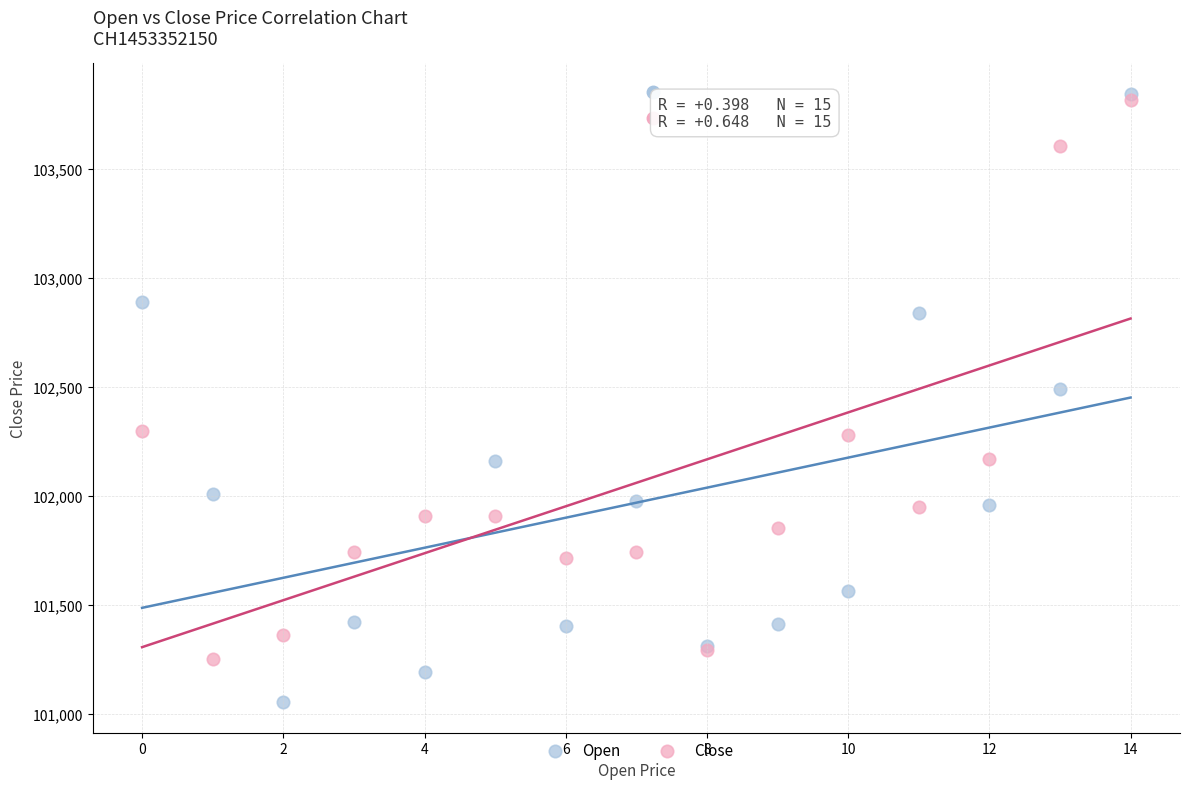

In the Close series, what Y value is closest to 102535?

102300